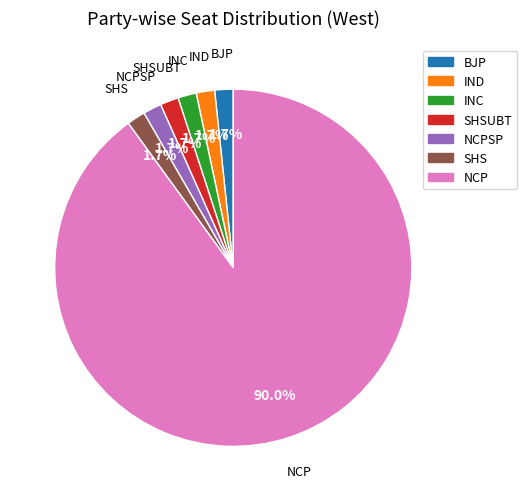

What is the ratio of the value at BJP to the value at SHSUBT?

1.0